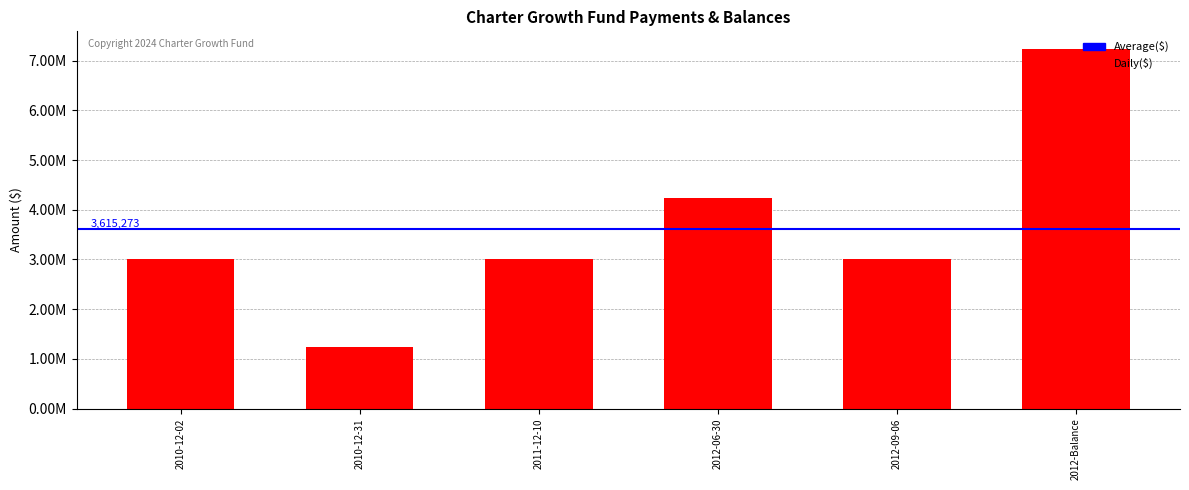

What is the label of the 4th bar from the right?

2011-12-10